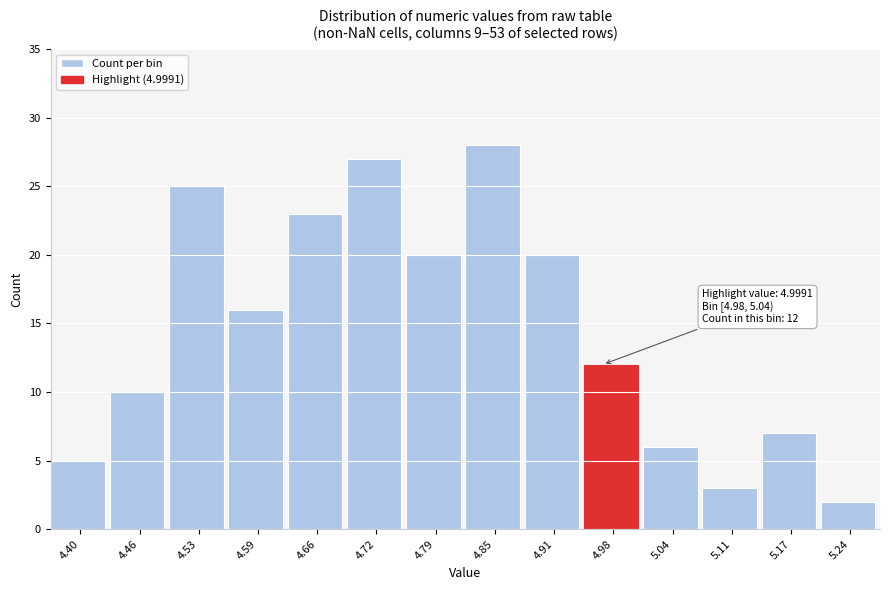

Reading left to right, transcribe all the data shown in this chart.

5	10	25	16	23	27	20	28	20	12	6	3	7	2